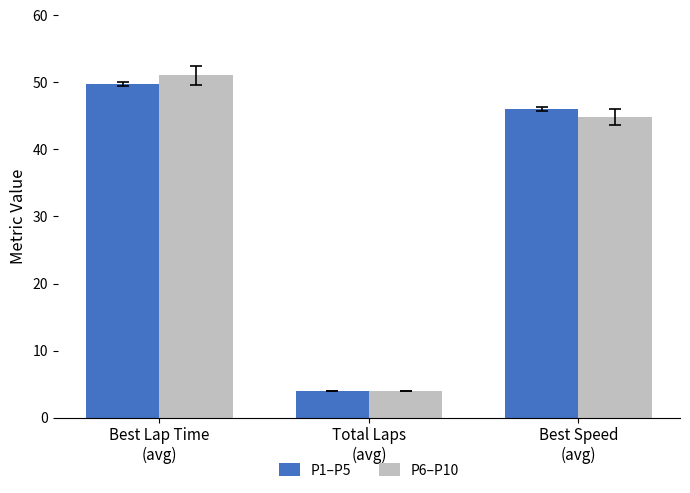

Reading left to right, what are all the values shown in this chart?

P1–P5: Best Lap Time
(avg)=49.7	Total Laps
(avg)=4.0	Best Speed
(avg)=46.0
P6–P10: Best Lap Time
(avg)=51.1	Total Laps
(avg)=4.0	Best Speed
(avg)=44.9